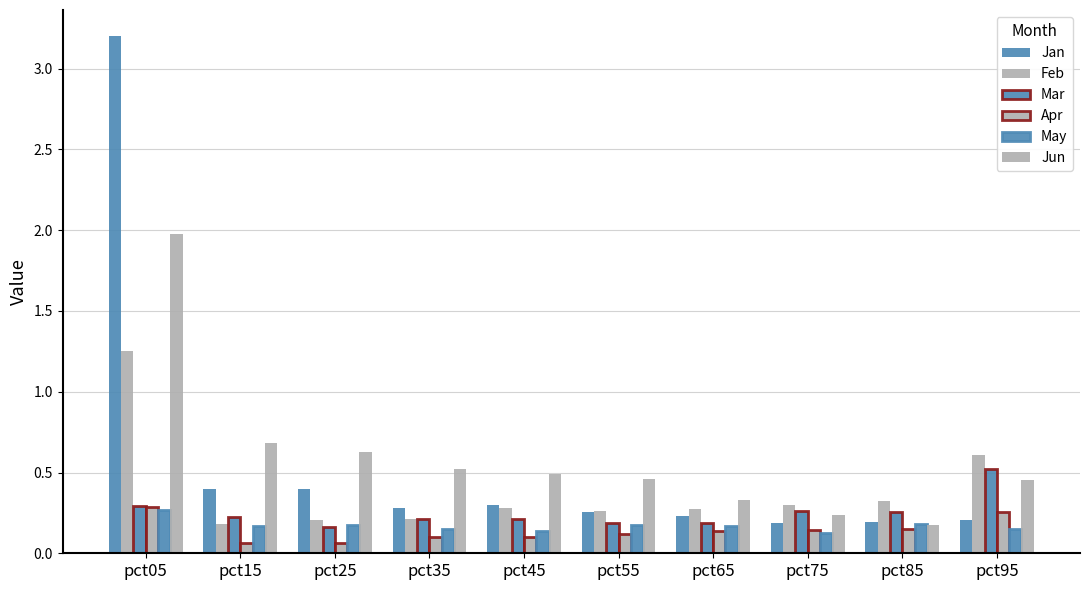

Is the value of Apr at pct95 greater than the value of Jan at pct75?

Yes